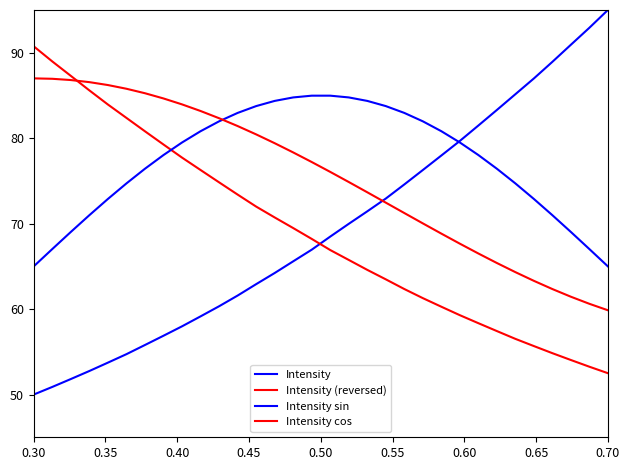

What is the value of the Intensity sin point at the 18th from the left?

84.8